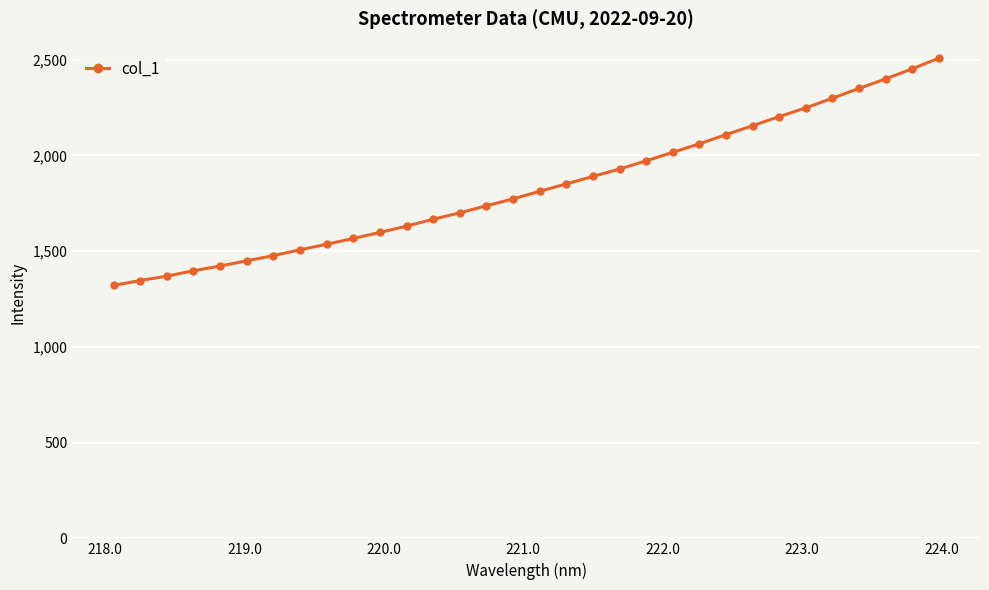

What is the average value?

1836.1